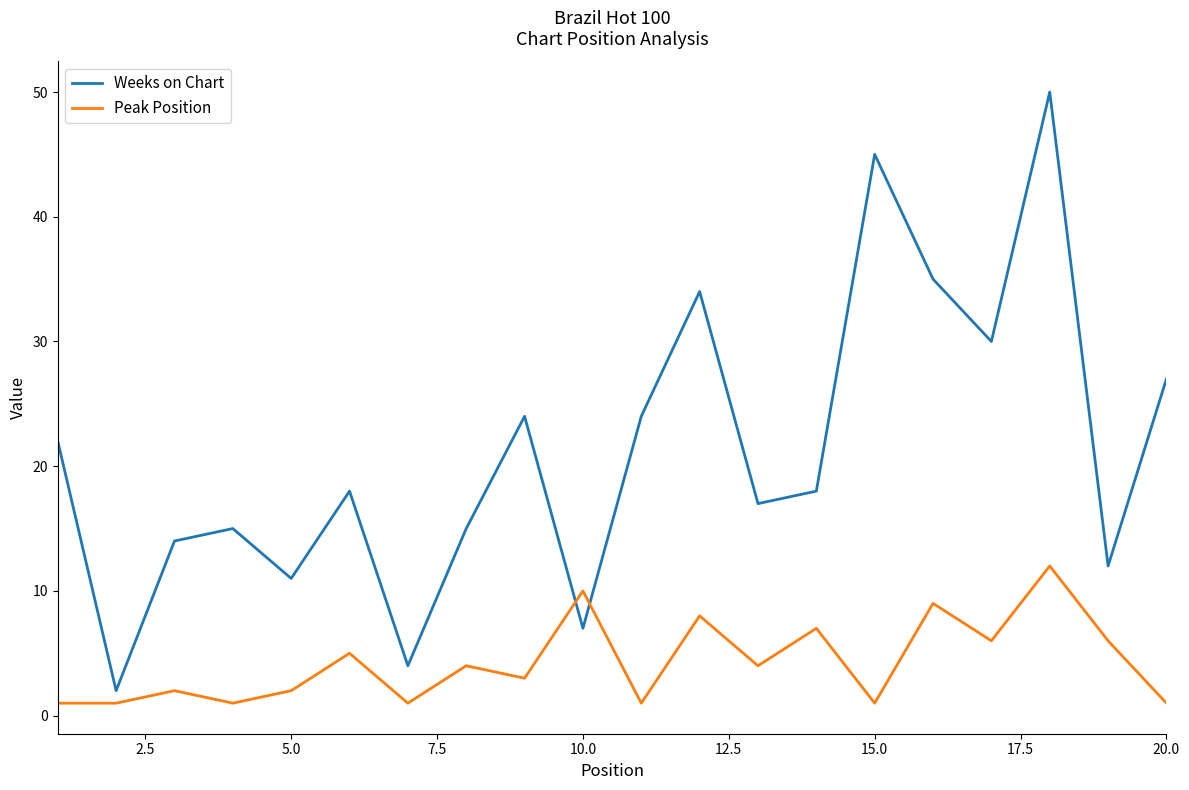

Rank the series by their average value, from lowest to highest.

Peak Position, Weeks on Chart